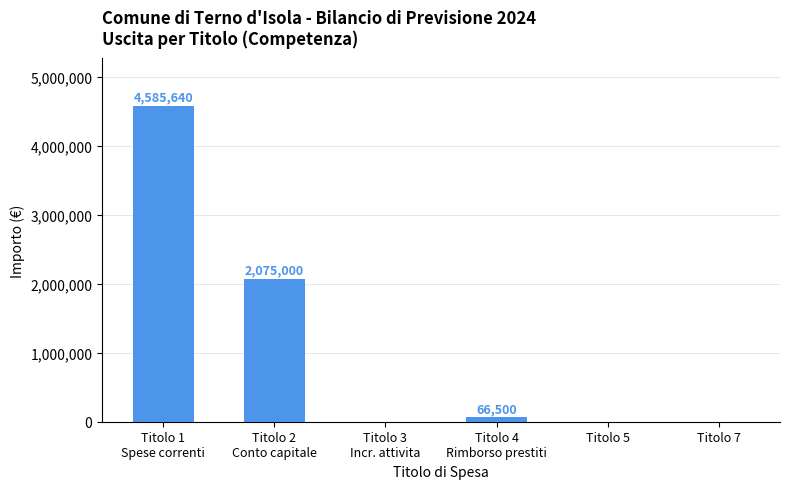

What is the sum of all values?

6727140